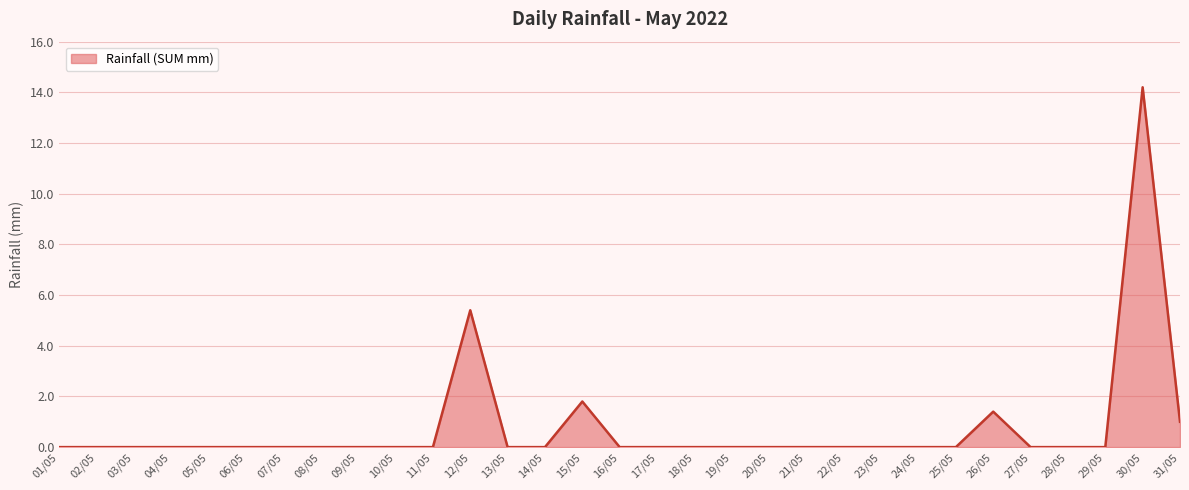

True or false: the data has more than 1 interior local peaks.

True